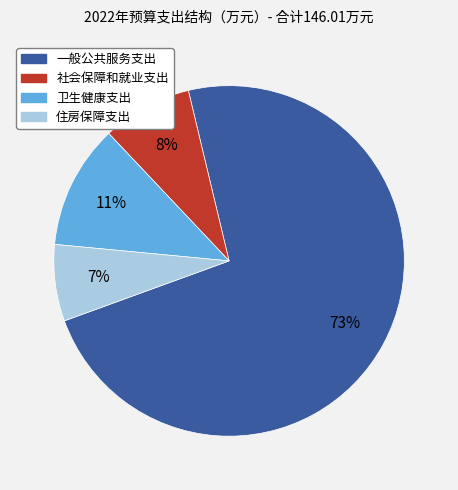

True or false: 卫生健康支出 accounts for 11% of the total.

True